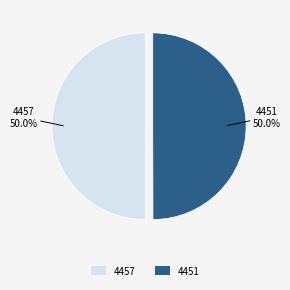

How many segments does this pie chart have?

2